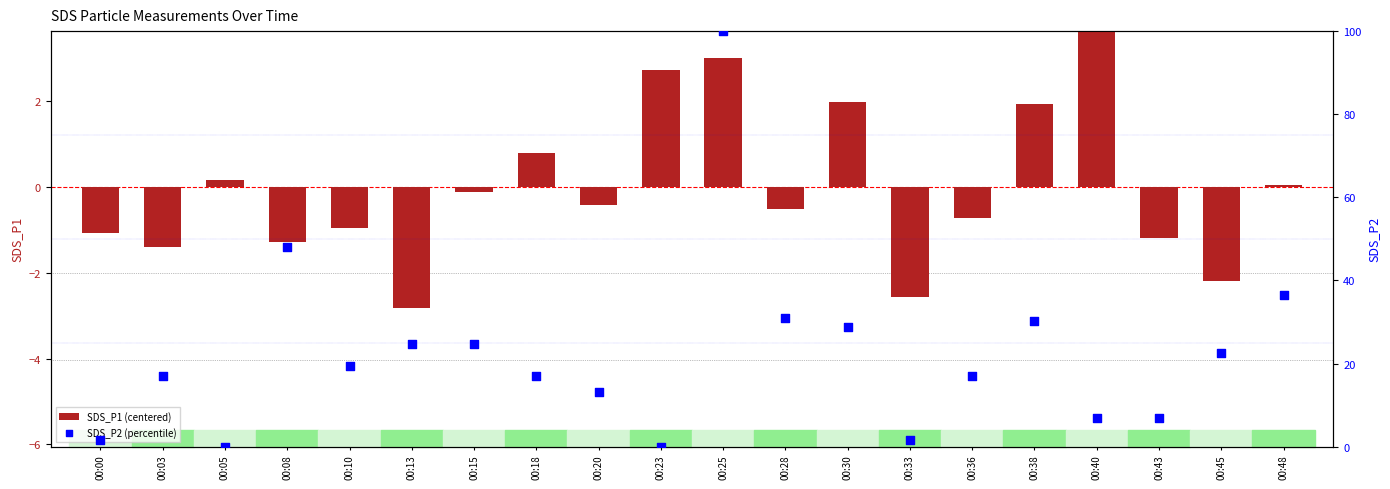

At how many categories does at least one series exceed 48?

2